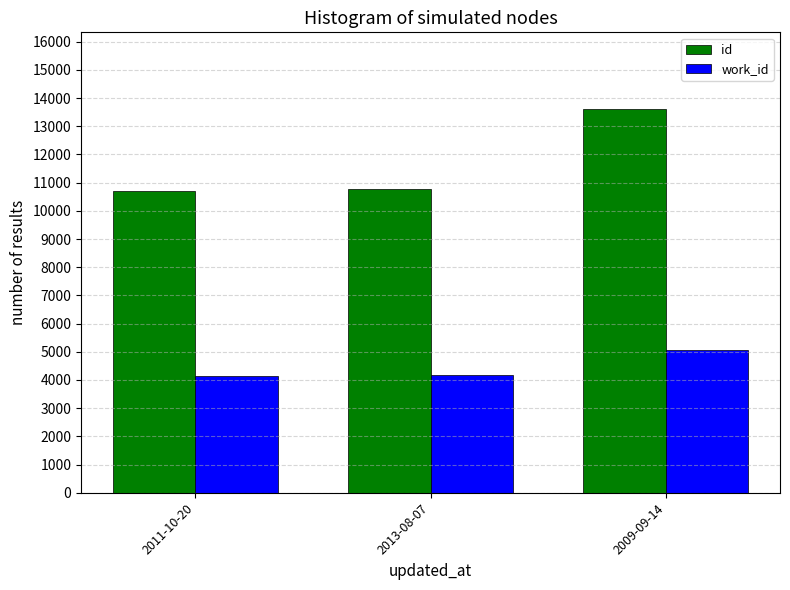

Is it true that work_id equals 4167 at 2013-08-07?

True